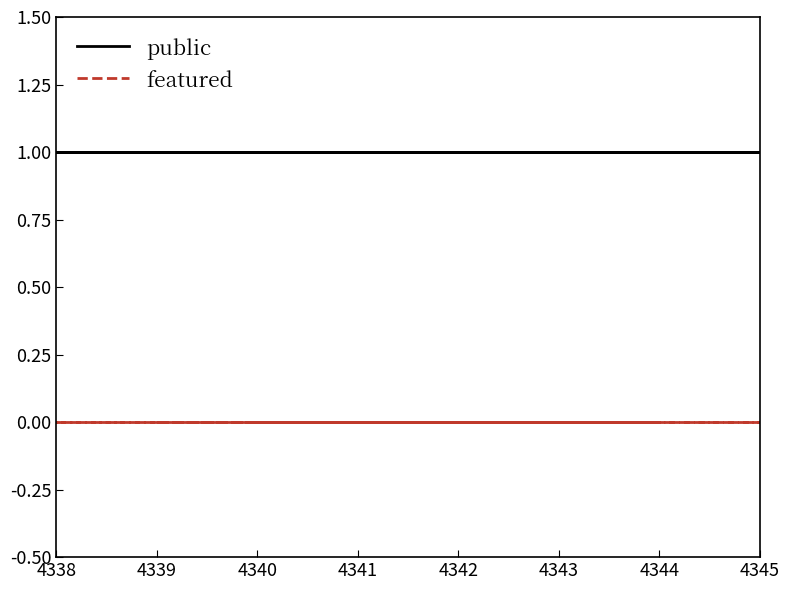

What is the maximum value for public?

1